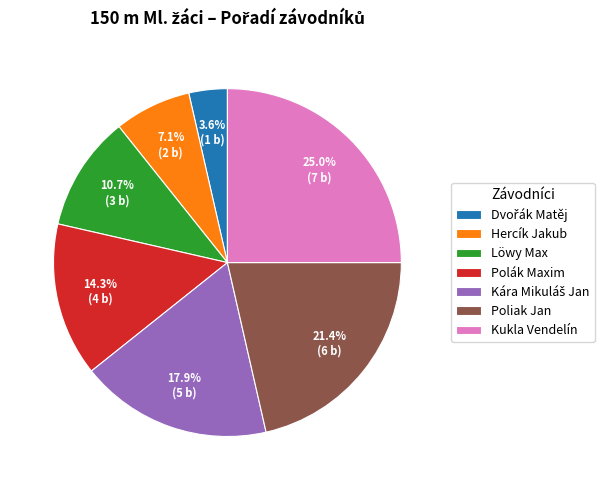

To the nearest percent, what is the difference between the Löwy Max and Poliak Jan slice percentages?

11%